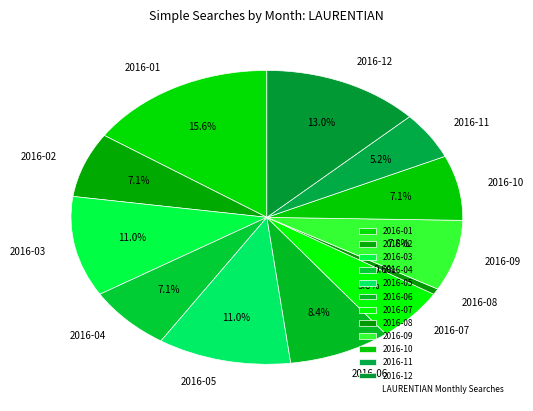

Does 2016-11 account for over 50% of the chart?

No